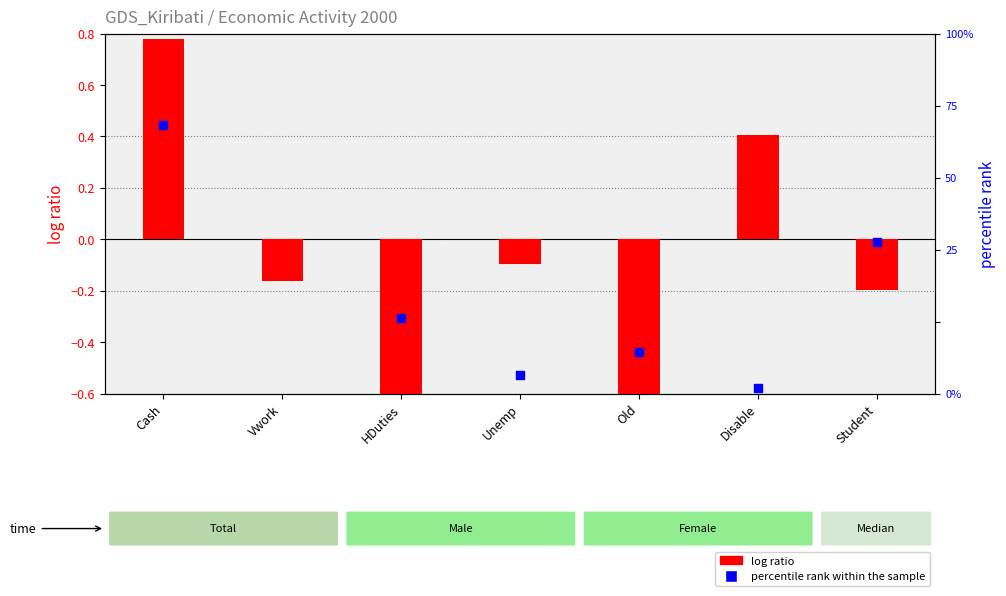

Is the value of percentile rank within the sample at Unemp greater than the value of log ratio at Old?

Yes